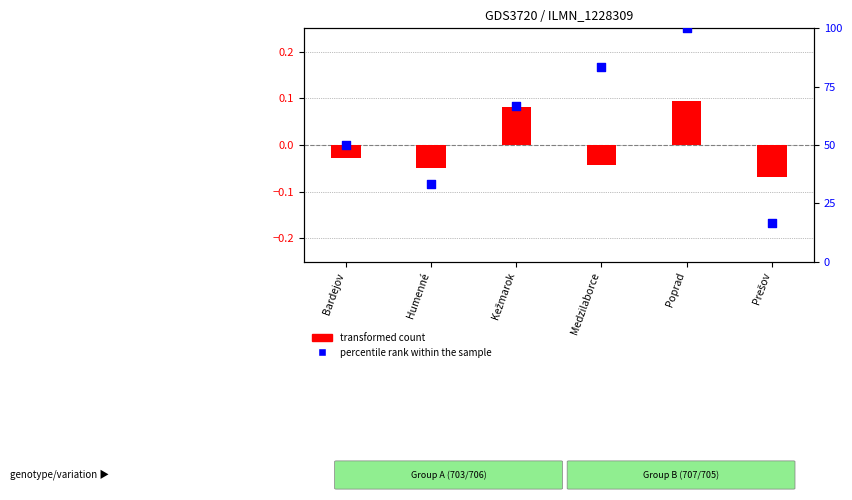

Which series contains the lowest Y value?

transformed count